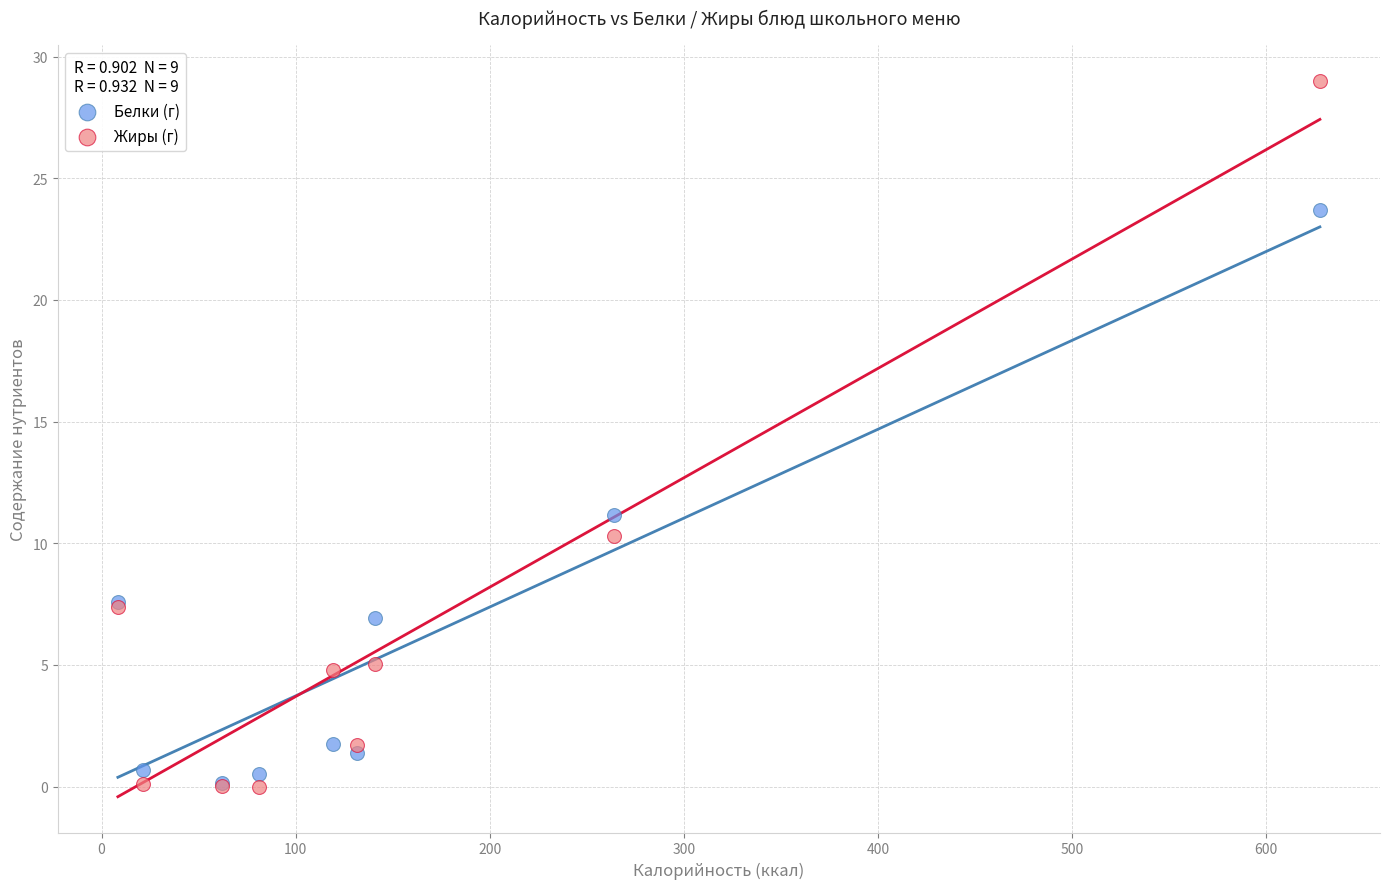

Across all series, what Y value is closest to 14?

11.2